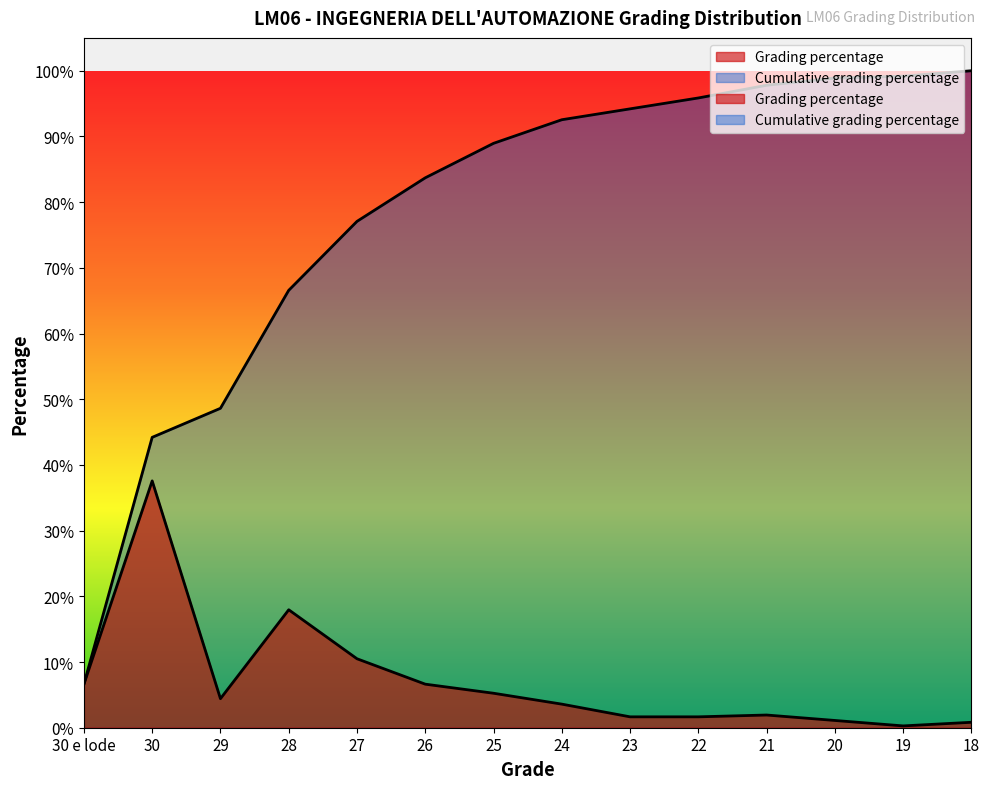

True or false: Grading percentage and Cumulative grading percentage intersect in this chart.

False